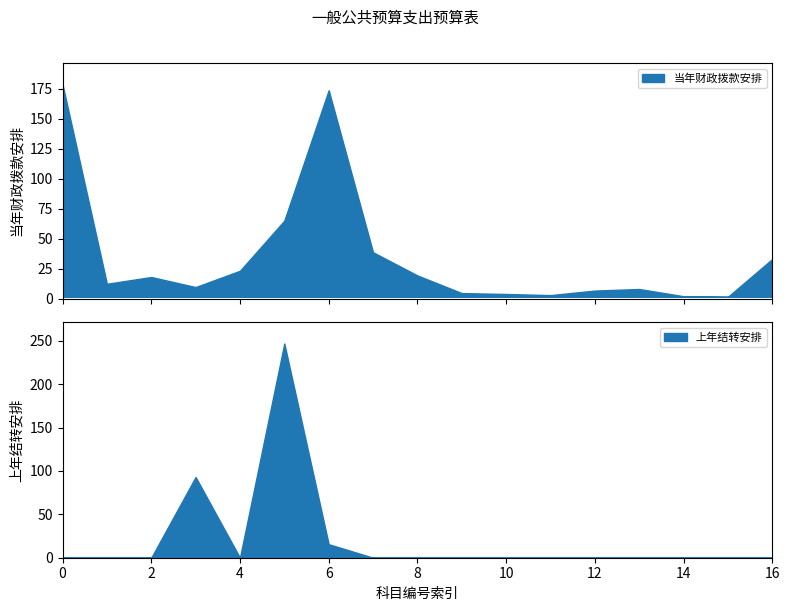

Between 其他广播电视支出 and 其他文化旅游体育与传媒支出, which series saw the biggest shift?

上年结转安排